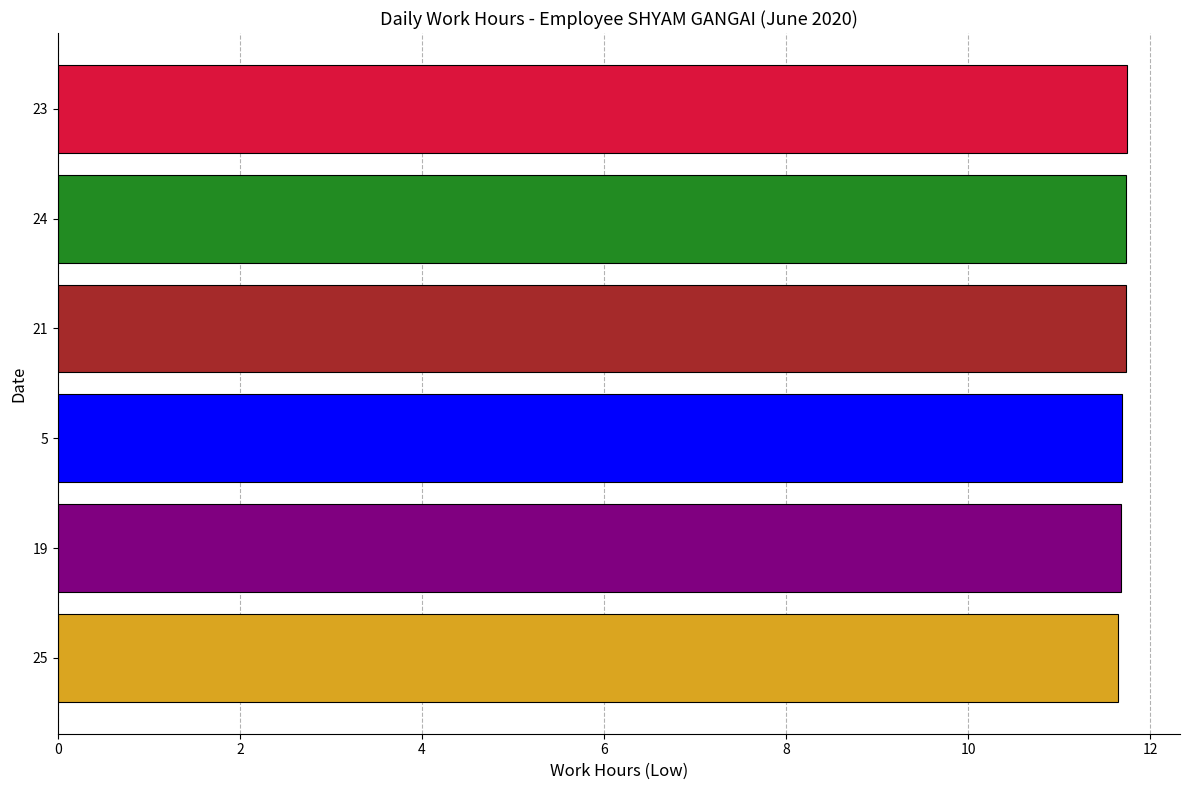

Reading bottom to top, list all the values displayed in this chart.

25=11.7	19=11.7	5=11.7	21=11.7	24=11.7	23=11.7